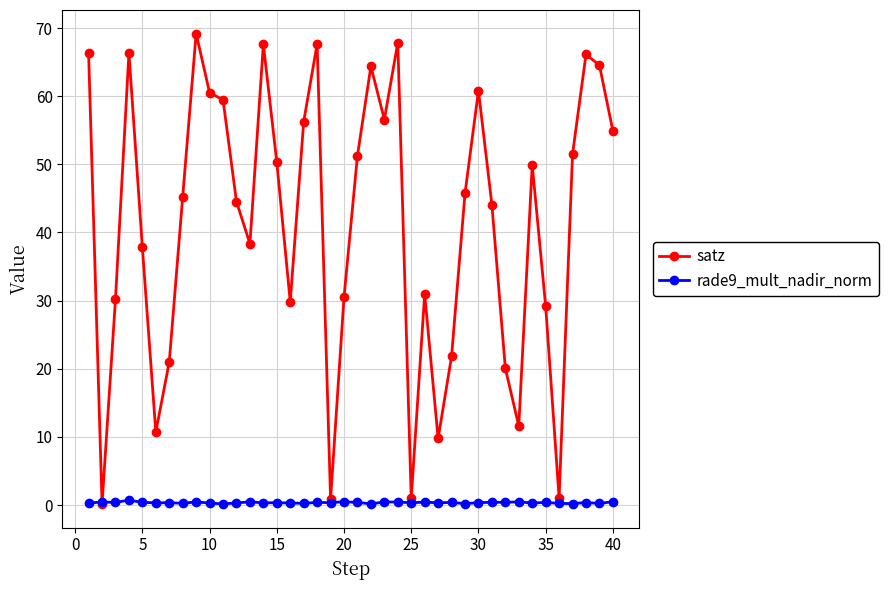

What is the maximum value for rade9_mult_nadir_norm?

0.7